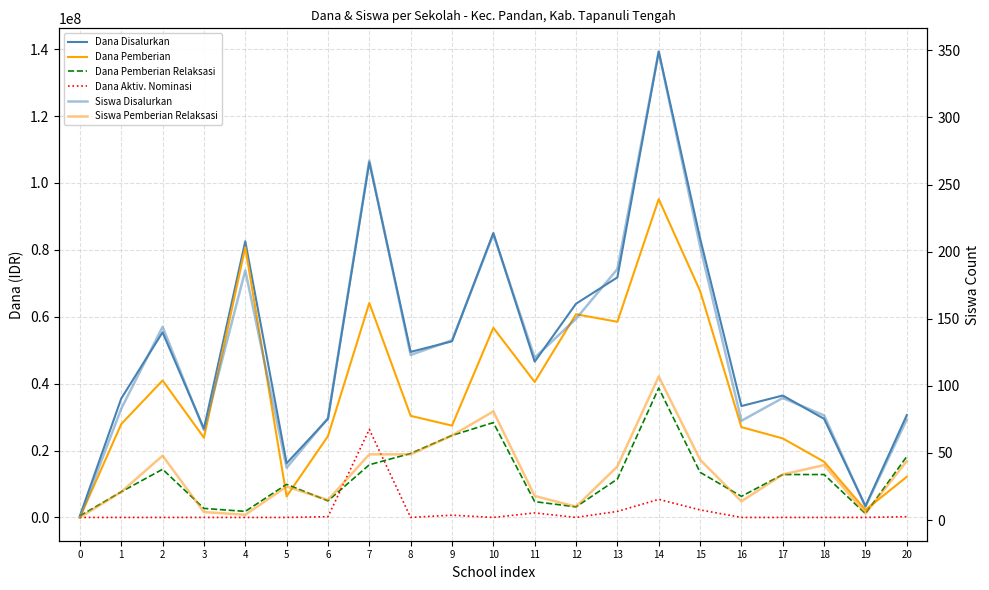

Which series has the largest total across all categories?

Dana Disalurkan